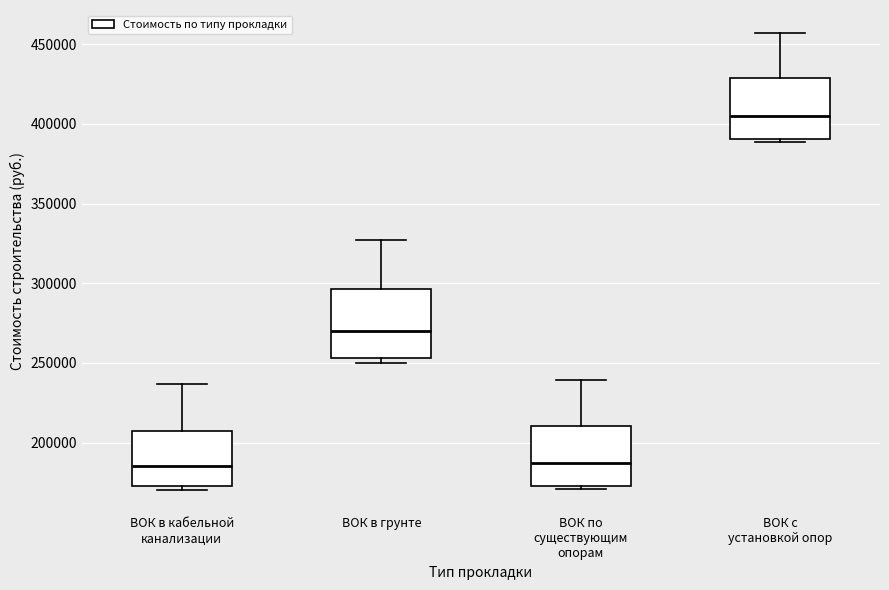

Reading left to right, transcribe this box plot: for each box, give where its median line is, the range the box spans, and where its two whiskers end, as read against the y-axis. The values are not printed on the chart, so give them approximately, as read against the axis.

ВОК в кабельной канализации: median 185000, box 175000 to 210000, whiskers 170000 to 235000
ВОК в грунте: median 270000, box 255000 to 295000, whiskers 250000 to 325000
ВОК по существующим опорам: median 185000, box 175000 to 210000, whiskers 170000 to 240000
ВОК с установкой опор: median 405000, box 390000 to 430000, whiskers 390000 (just below the box's lower edge) to 455000